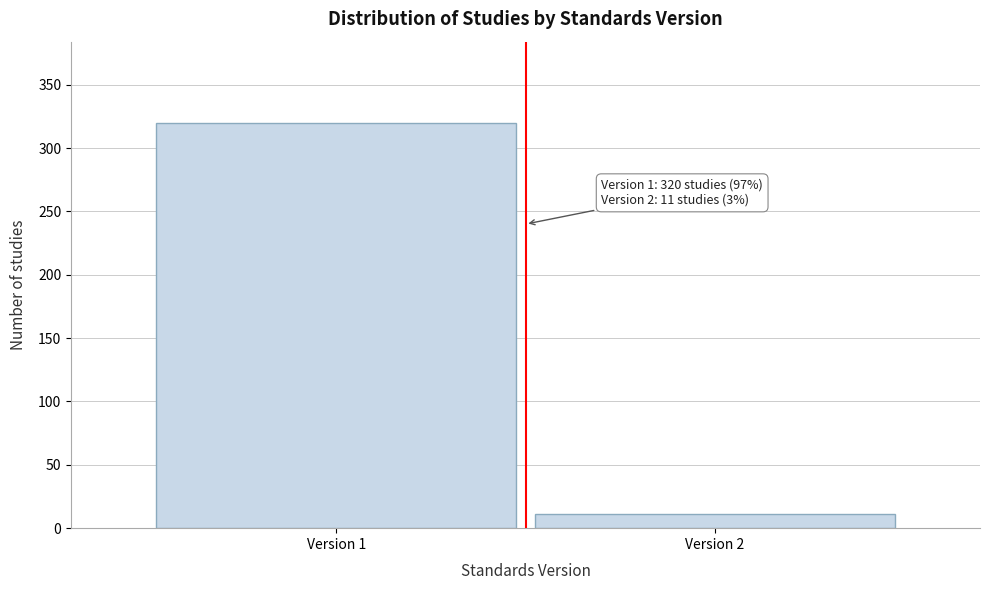

Reading right to left, what are all the values shown in this chart?

11	320